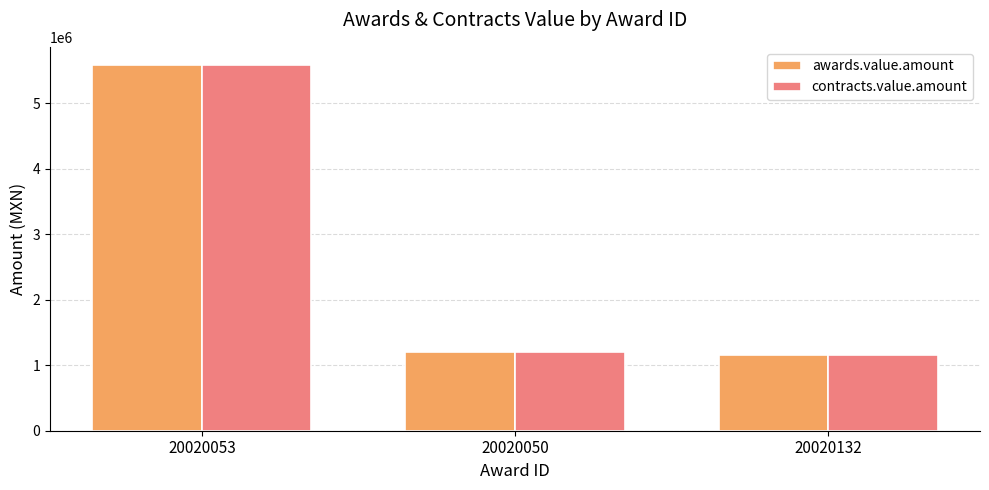

At which category is the sum across all series the highest?

20020053